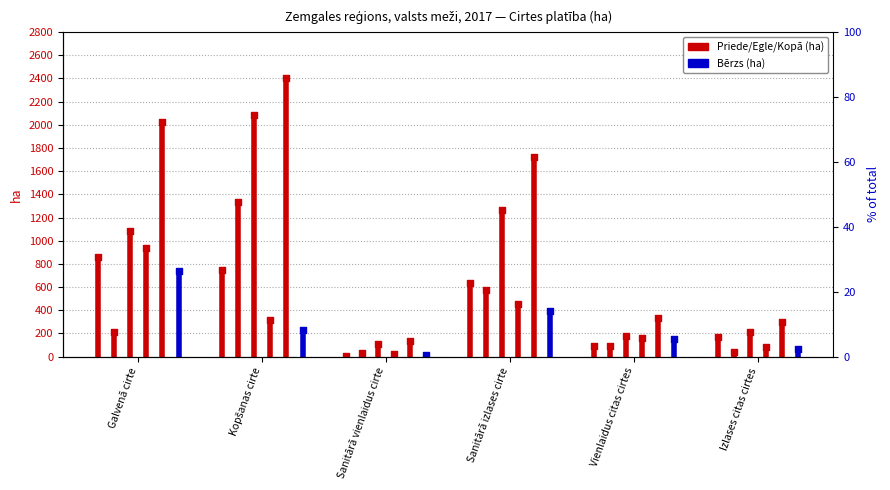

At which category is the sum across all series the highest?

Kopšanas cirte